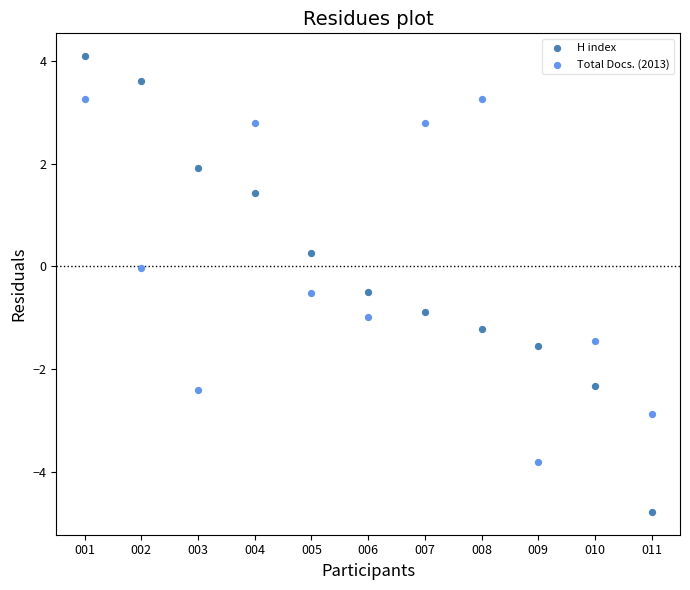

Which series has the widest spread of Y values?

H index